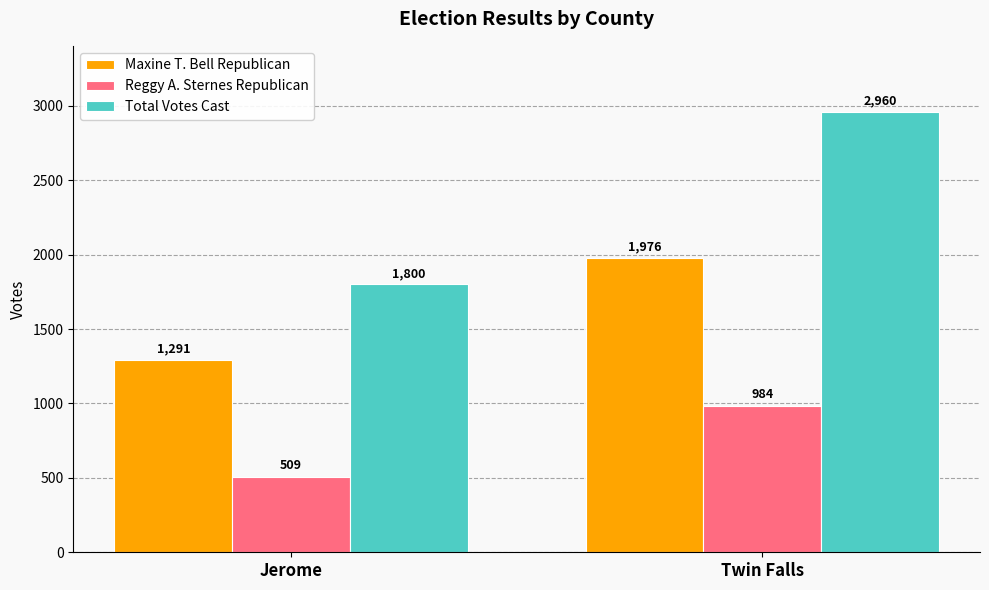

At which label does Maxine T. Bell Republican reach its minimum?

Jerome